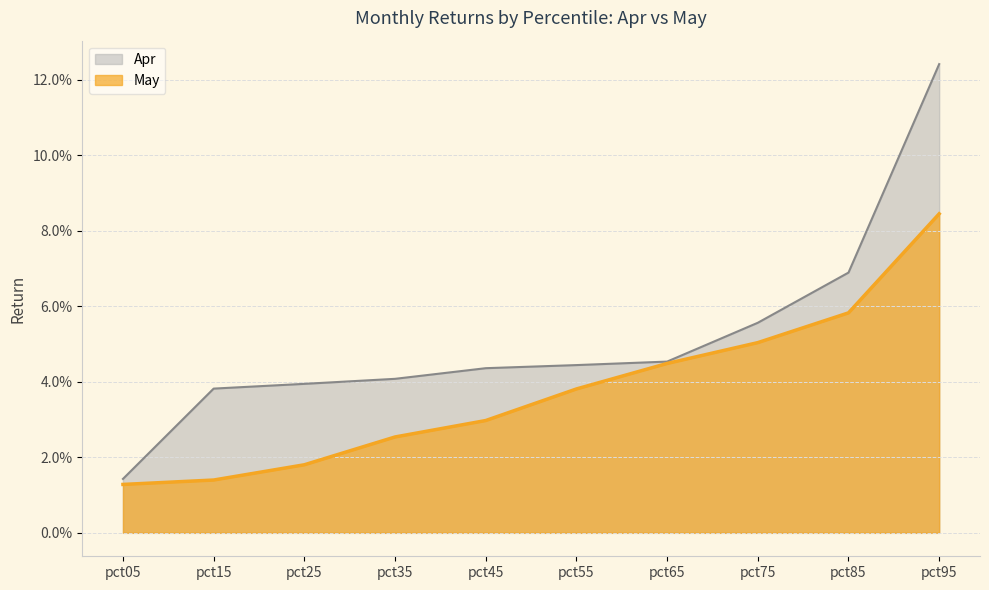

List the series in order of their overall mean, highest first.

Apr, May